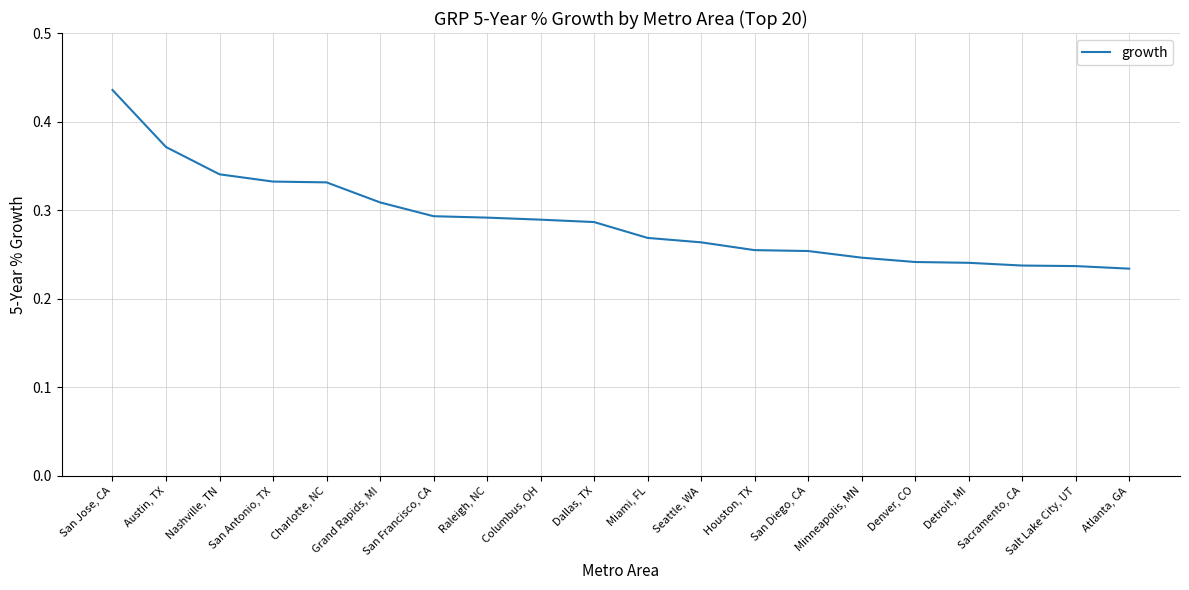

Does the chart have visible grid lines?

Yes